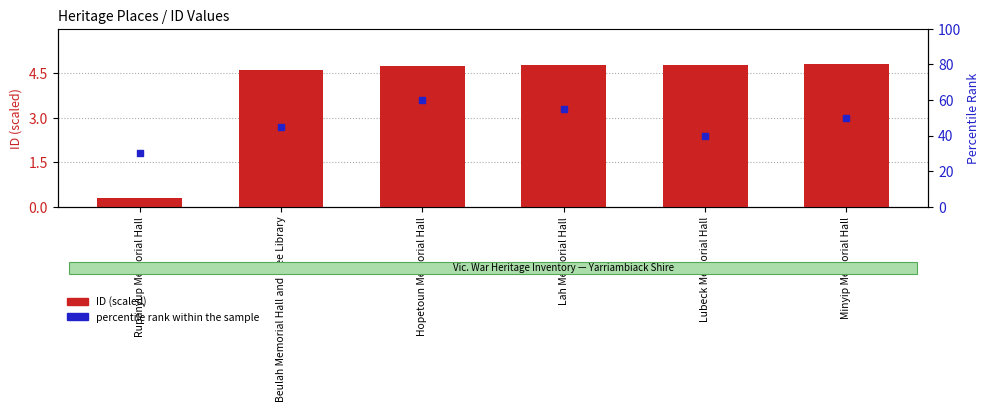

Between Rupanyup Memorial Hall and Beulah Memorial Hall and Free Library, which is larger?

Beulah Memorial Hall and Free Library